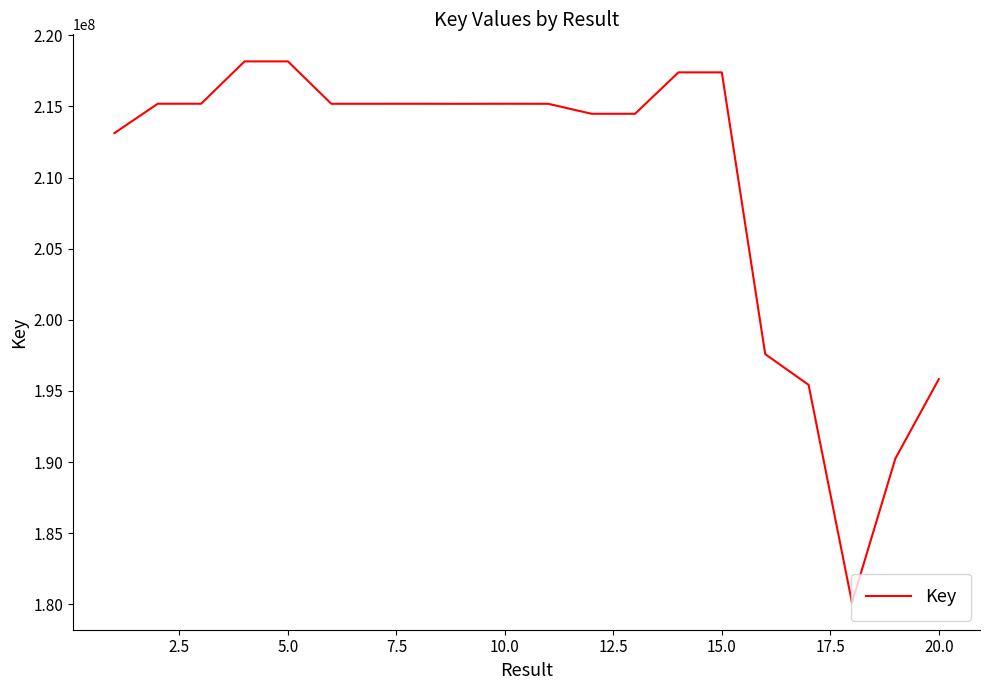

What is the greatest value displayed?

218168372